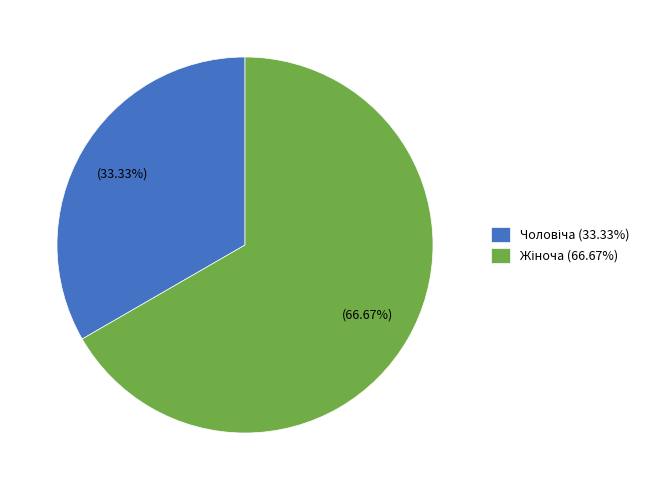

Is there a majority slice in this chart?

Yes